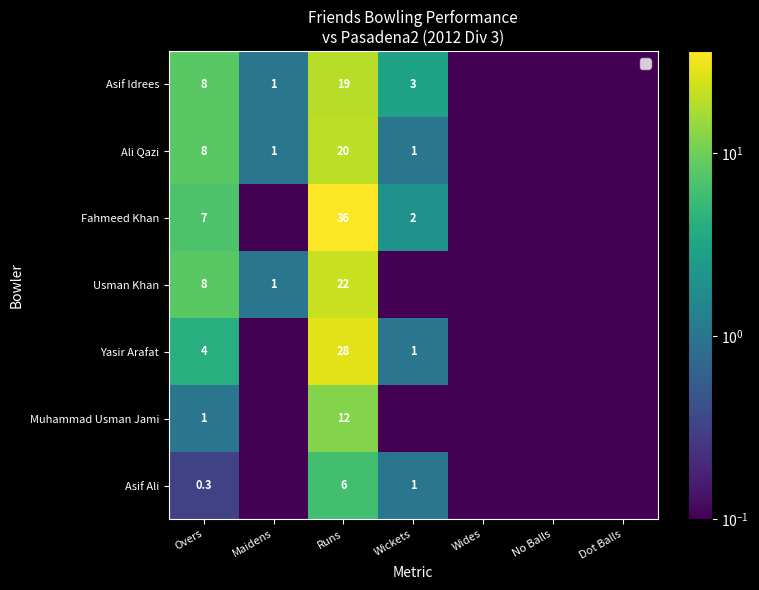

What is the total value across all series at Maidens?

3.1